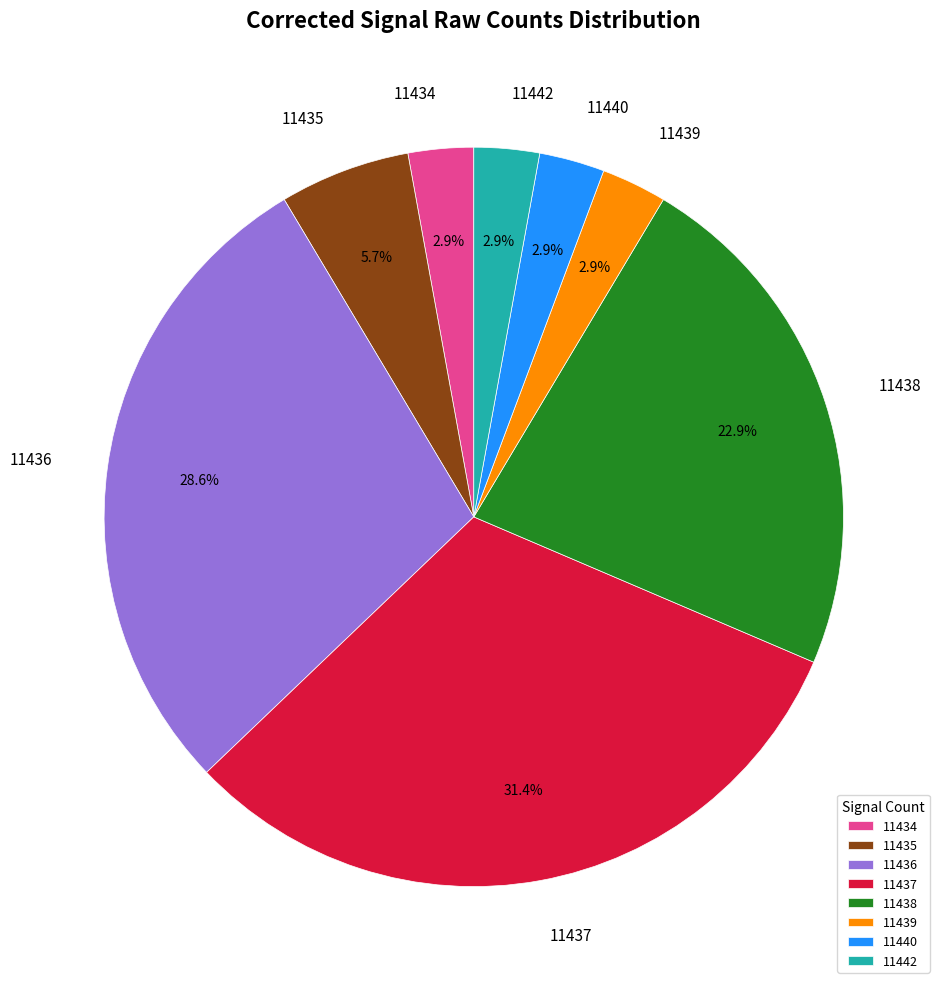

Between 11439 and 11436, which is larger?

11436